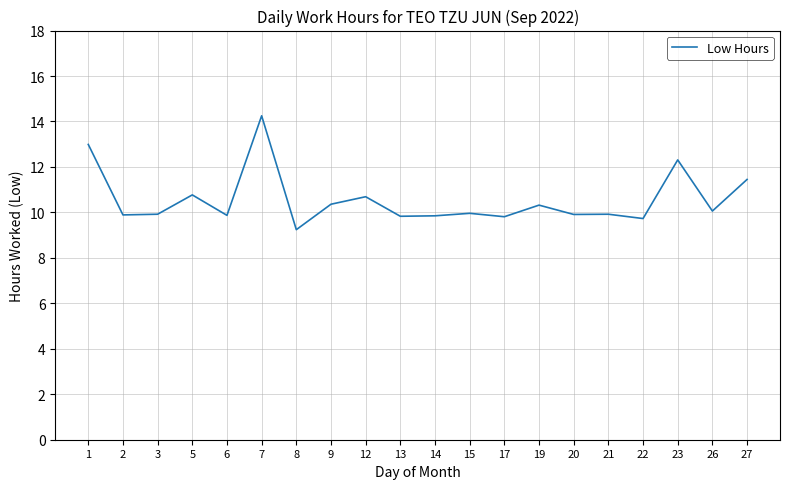

What is the average value?

10.6